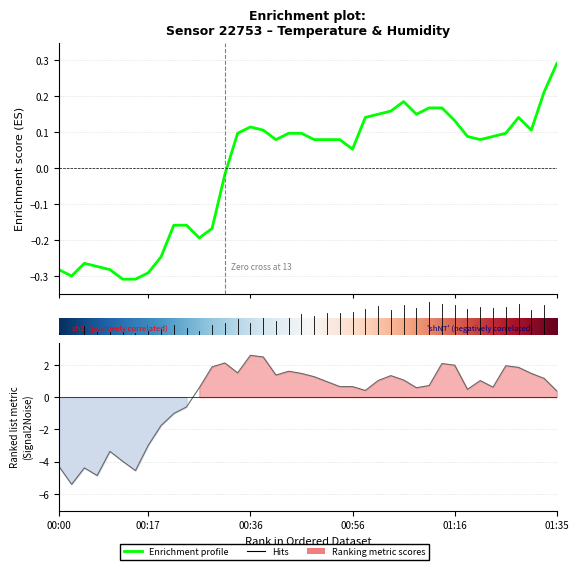

True or false: humidity has a value of 0.5 at 01:35.

False